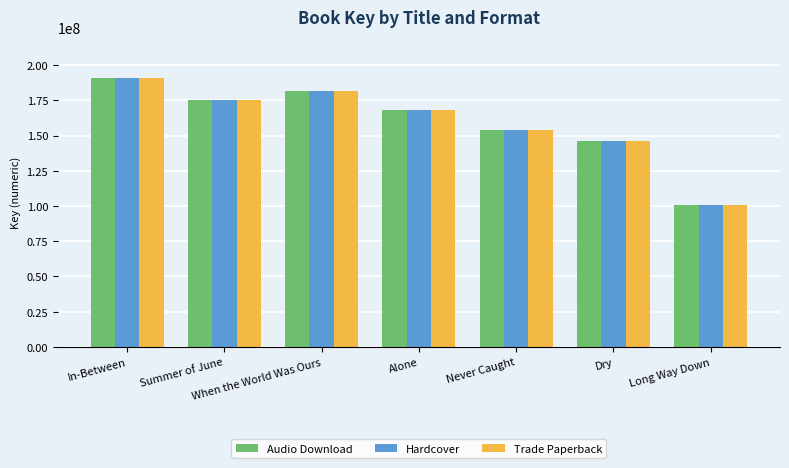

At which label does Trade Paperback first exceed 168261136?

In-Between